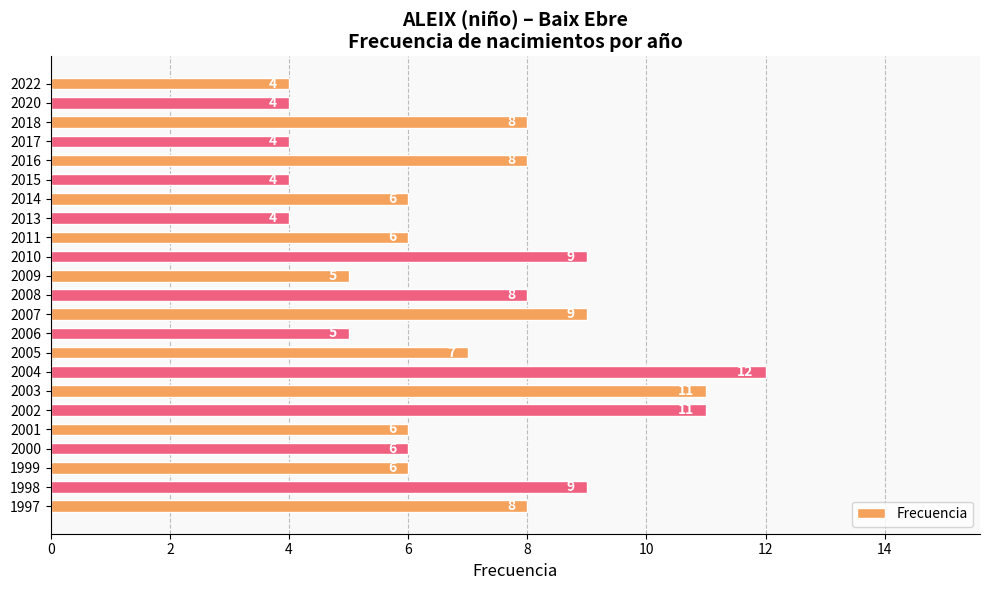

Approximately how many times larger is the value at 2017 compared to 2001?

0.7